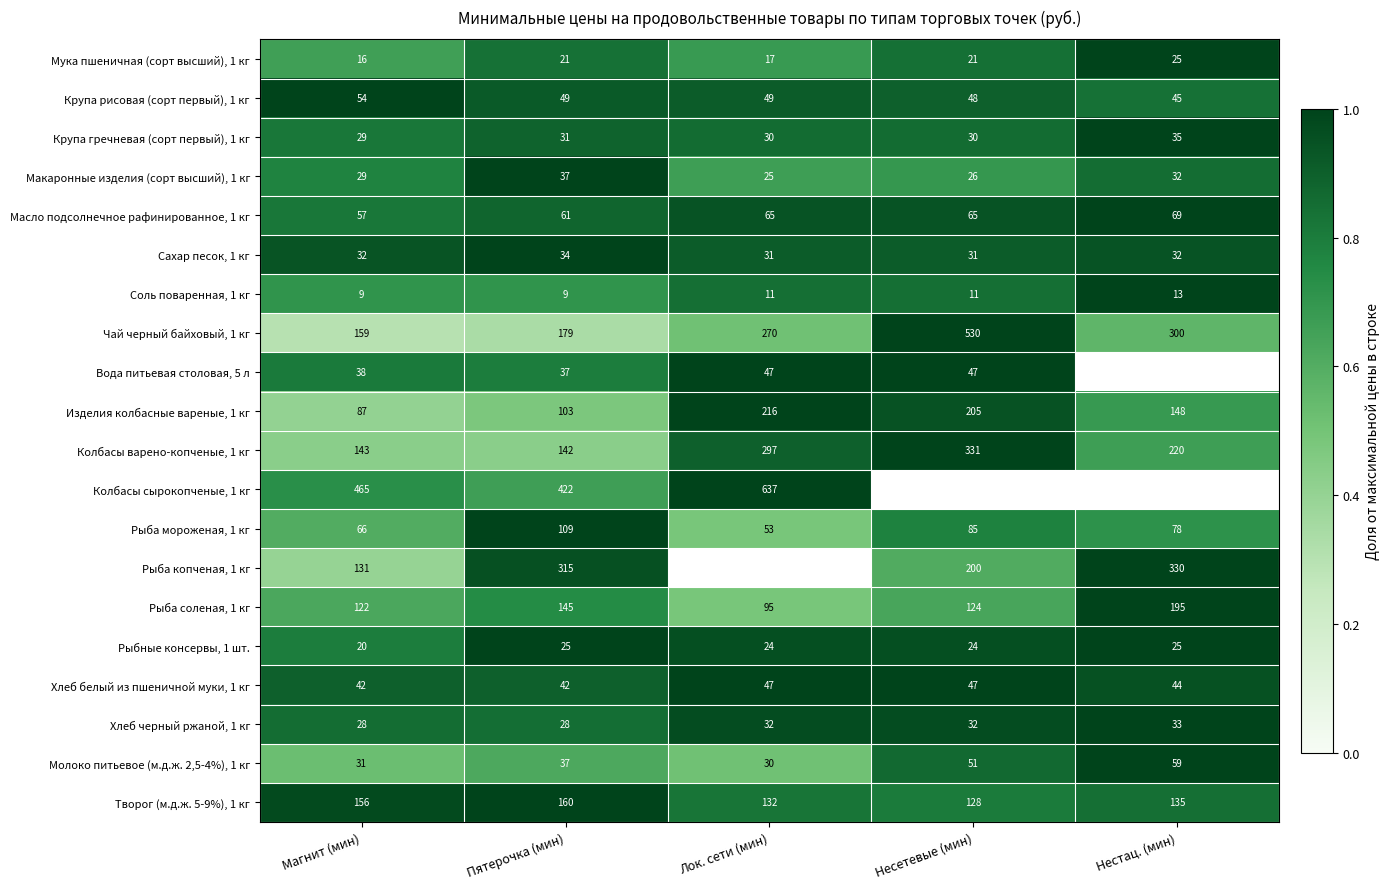

At which label does Крупа гречневая (сорт первый), 1 кг reach its minimum?

Магнит (мин)